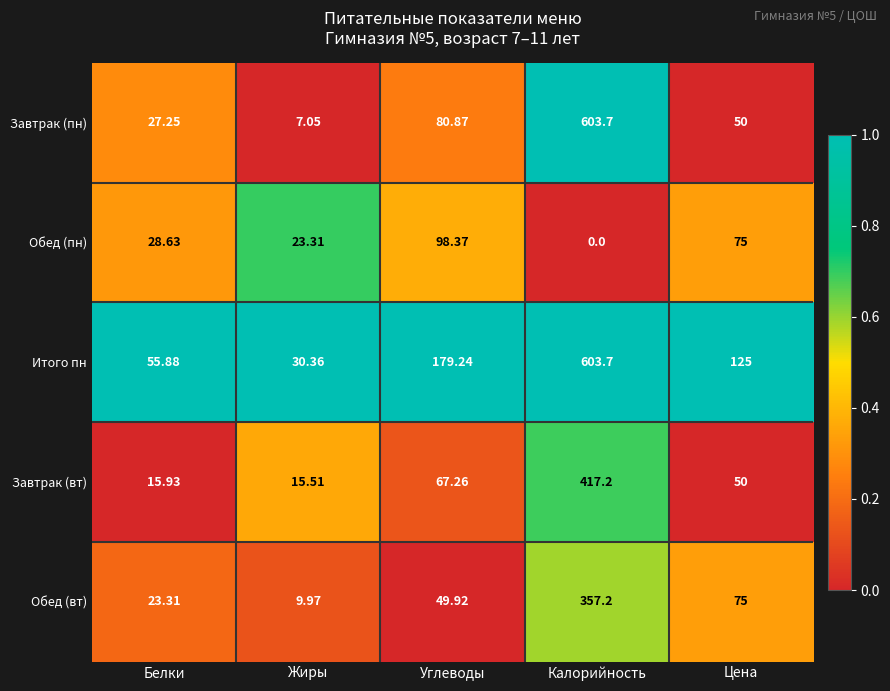

Is the value of Завтрак (вт) at Калорийность greater than the value of Обед (пн) at Углеводы?

Yes